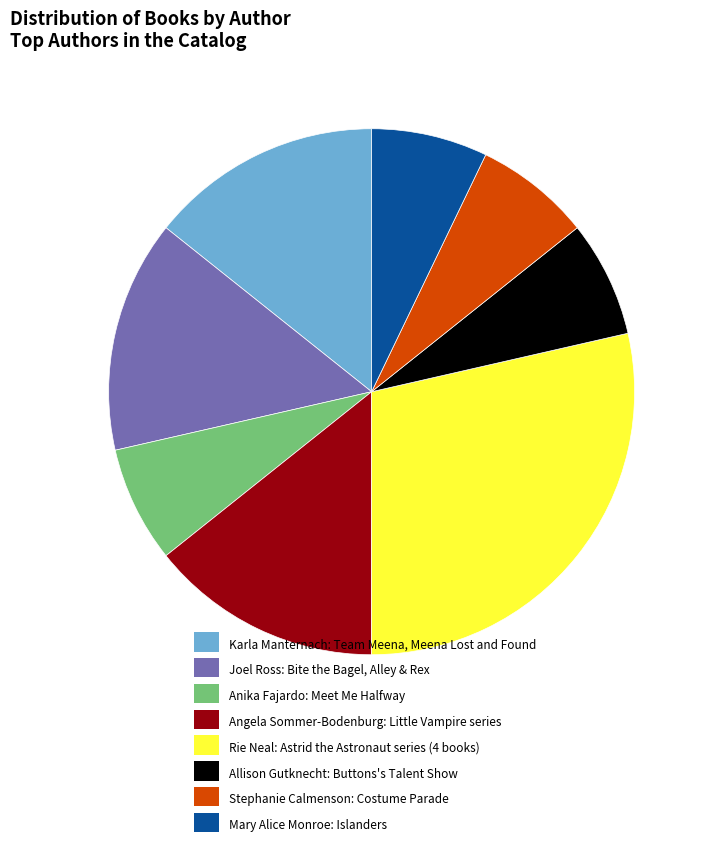

Does Mary Alice Monroe: Islanders represent more than half of the total?

No